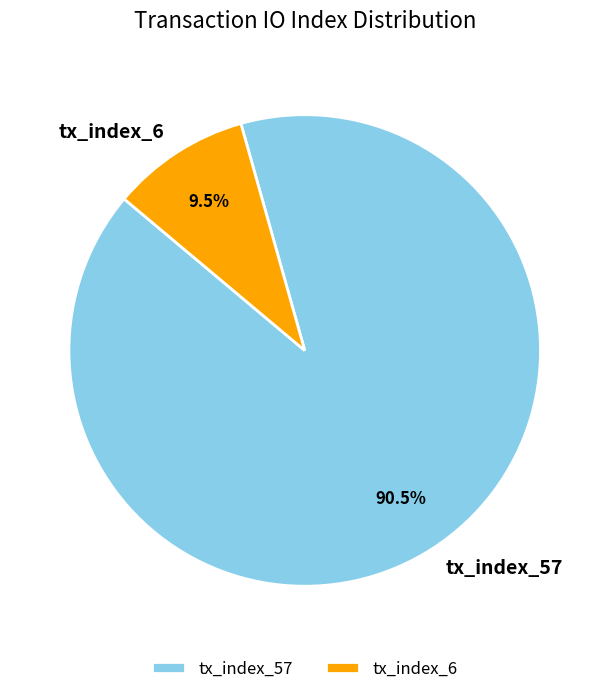

What is the ratio of the value at tx_index_57 to the value at tx_index_6?

9.5